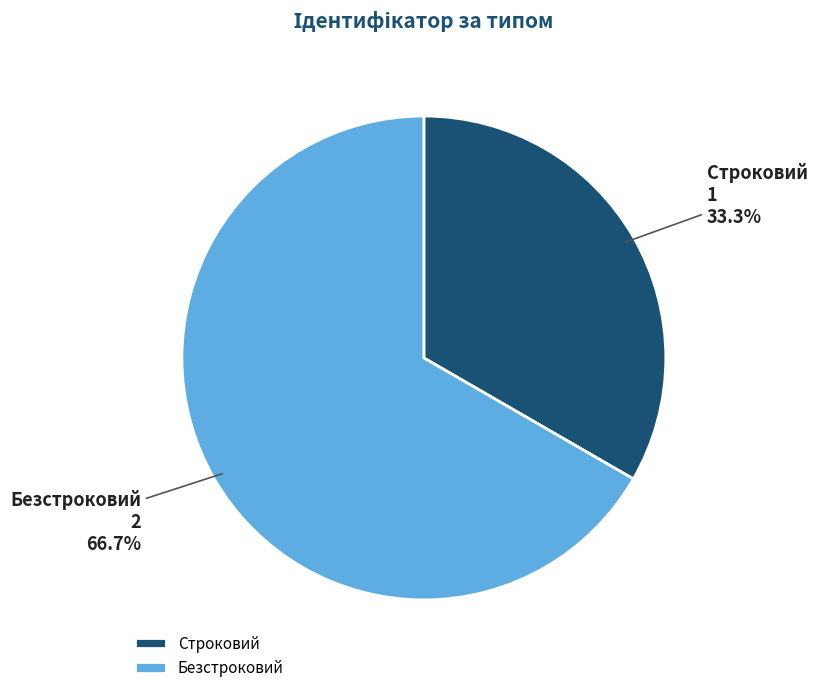

What percentage is NOT represented by Безстроковий?

33.3%